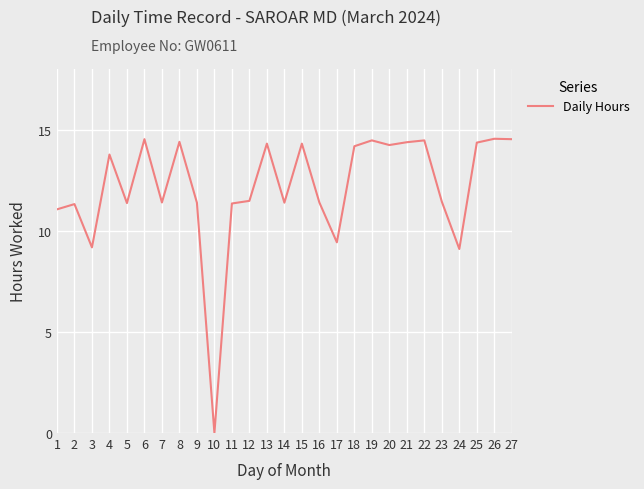

What is the greatest value displayed?

14.6